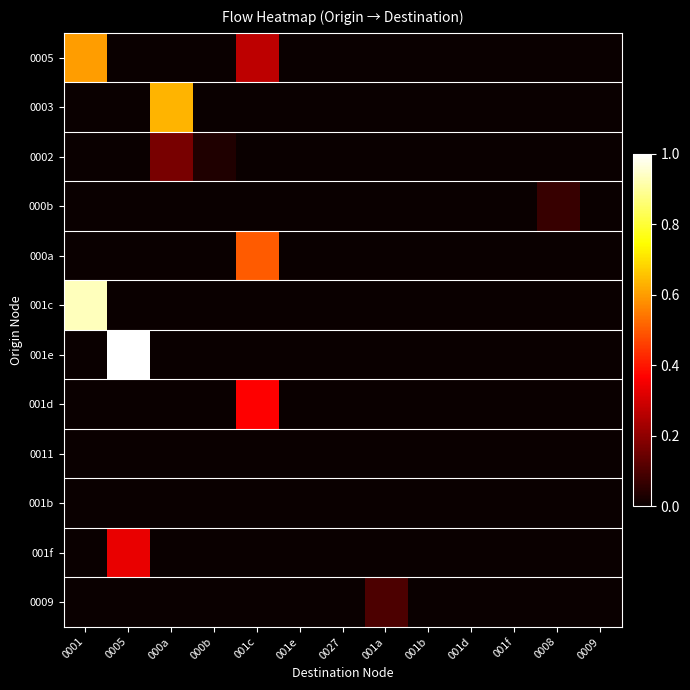

Which series changed the most between 0027 and 001d?

0005